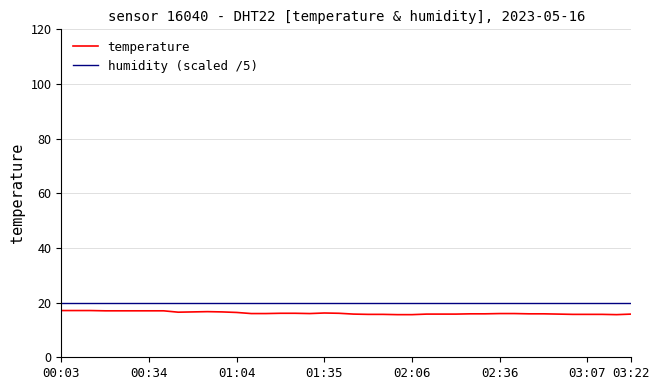

True or false: temperature and humidity (scaled /5) intersect in this chart.

False